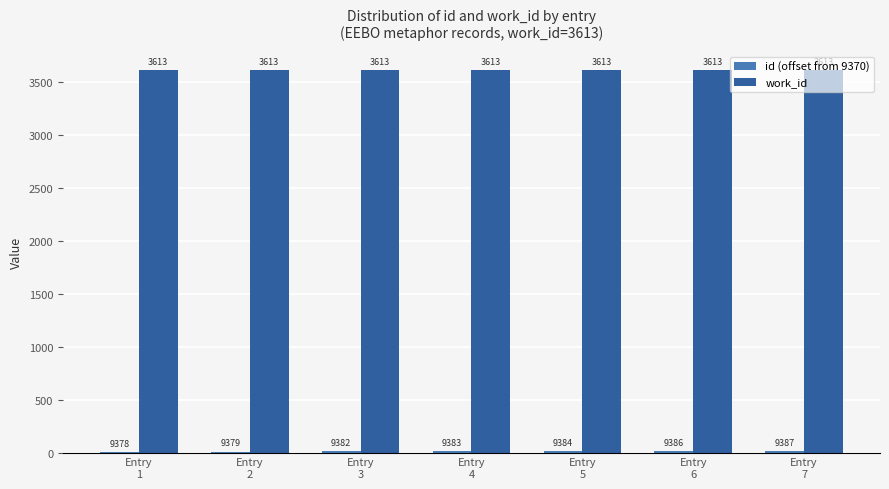

What is the greatest value displayed?

3613